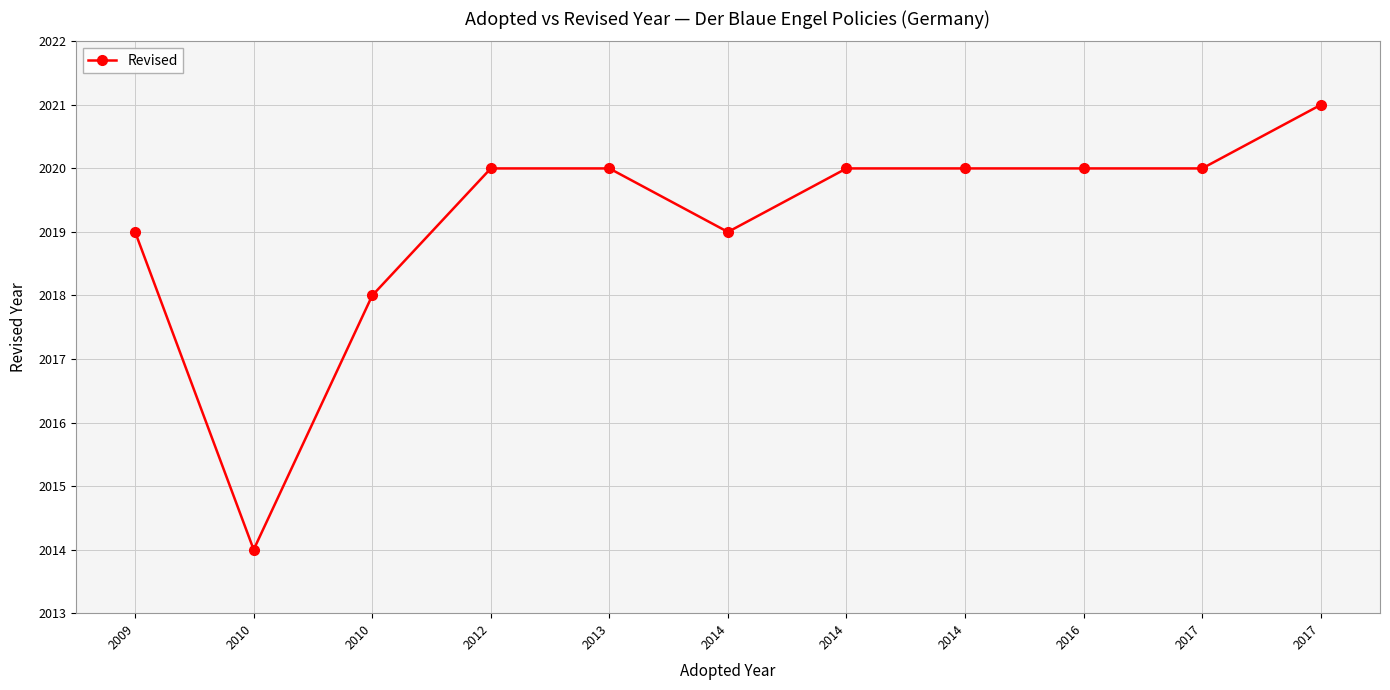

At which category does the chart reach its minimum across all series?

2010